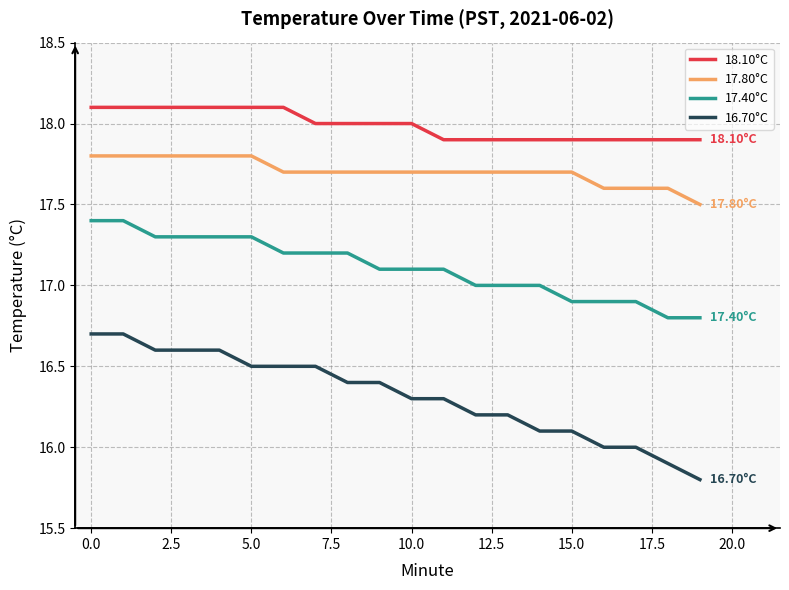

Rank the series by their average value, from lowest to highest.

16.70°C, 17.40°C, 17.80°C, 18.10°C